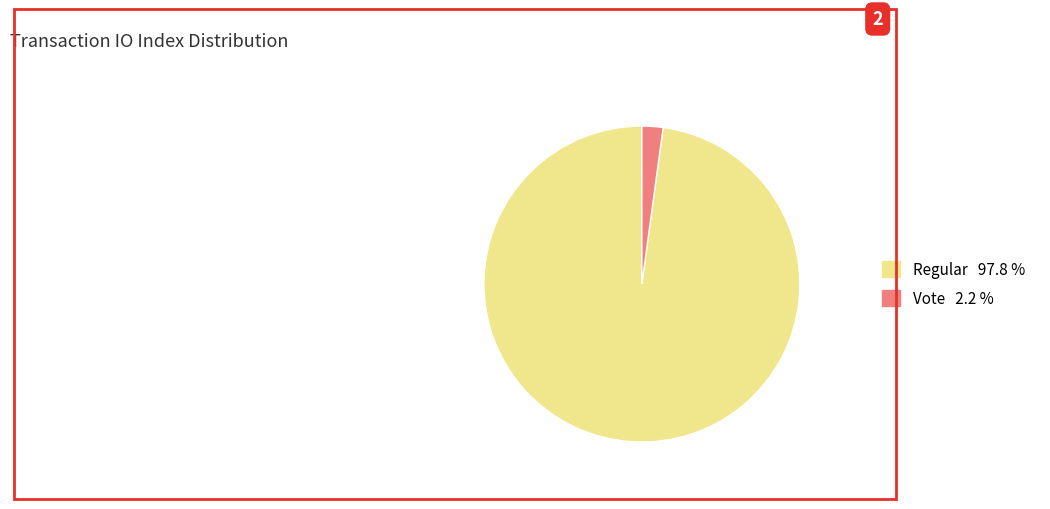

Which slice represents more than half of the pie?

Regular 97.8 %